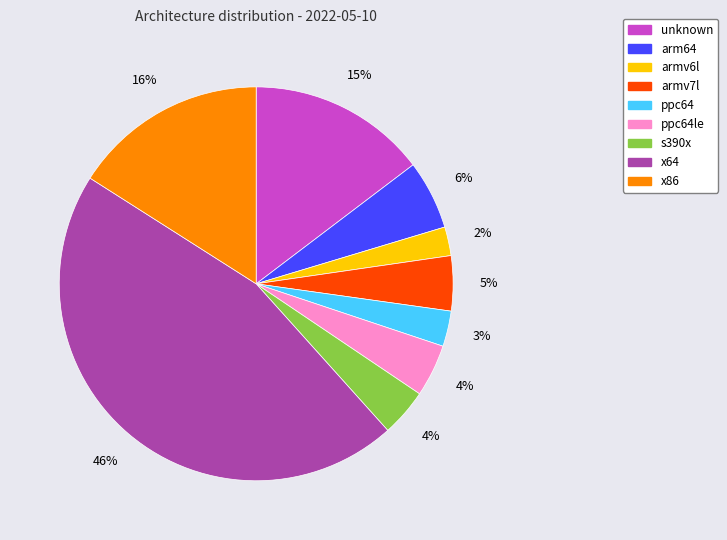

To the nearest percent, what percentage of the pie is armv7l?

5%